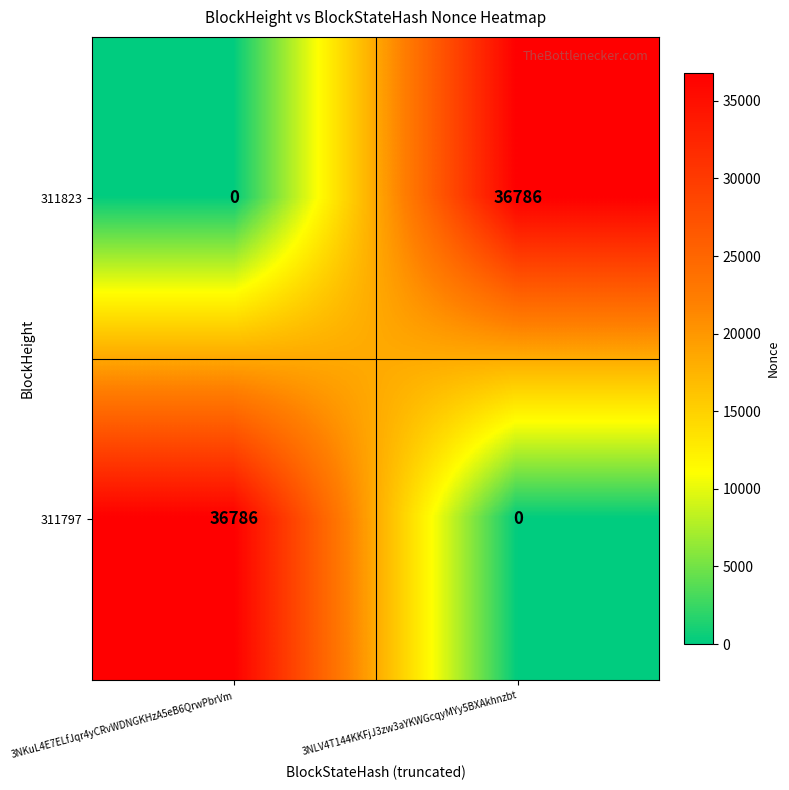

What is the sum of the 311797 values at 3NKuL4E7ELfJqr4yCRvWDNGKHzA5eB6QrwPbrVm and 3NLV4T144KKFjJ3zw3aYKWGcqyMYy5BXAkhnzbt?

36786